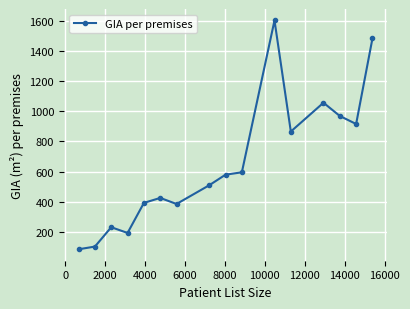

How many lines are shown in the chart?

1